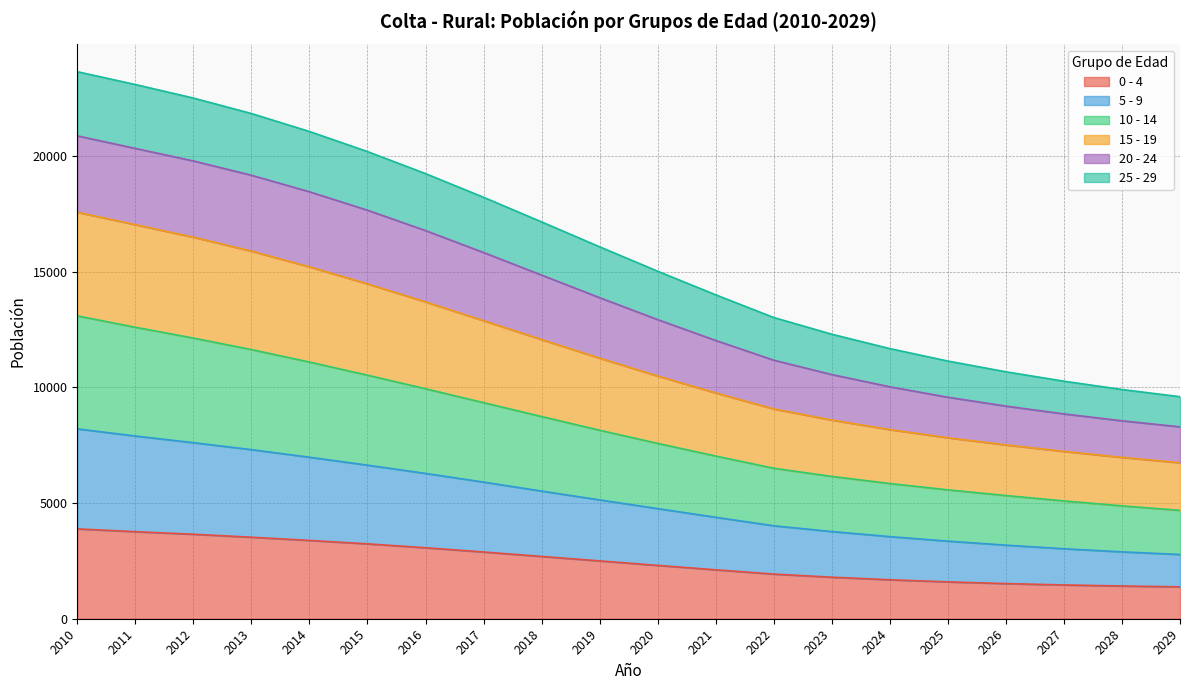

True or false: 0 - 4 has a value of 4991 at 2015.

False